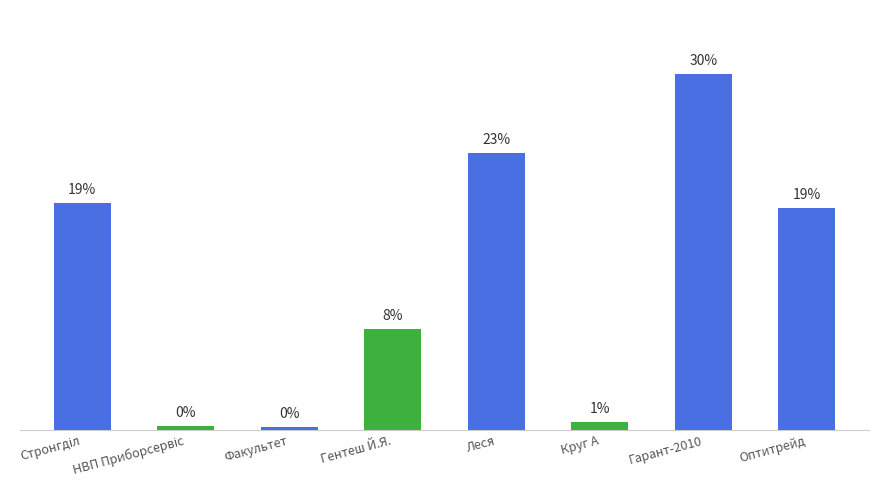

What is the change in value from НВП Приборсервіс to Гарант-2010?

+29.4